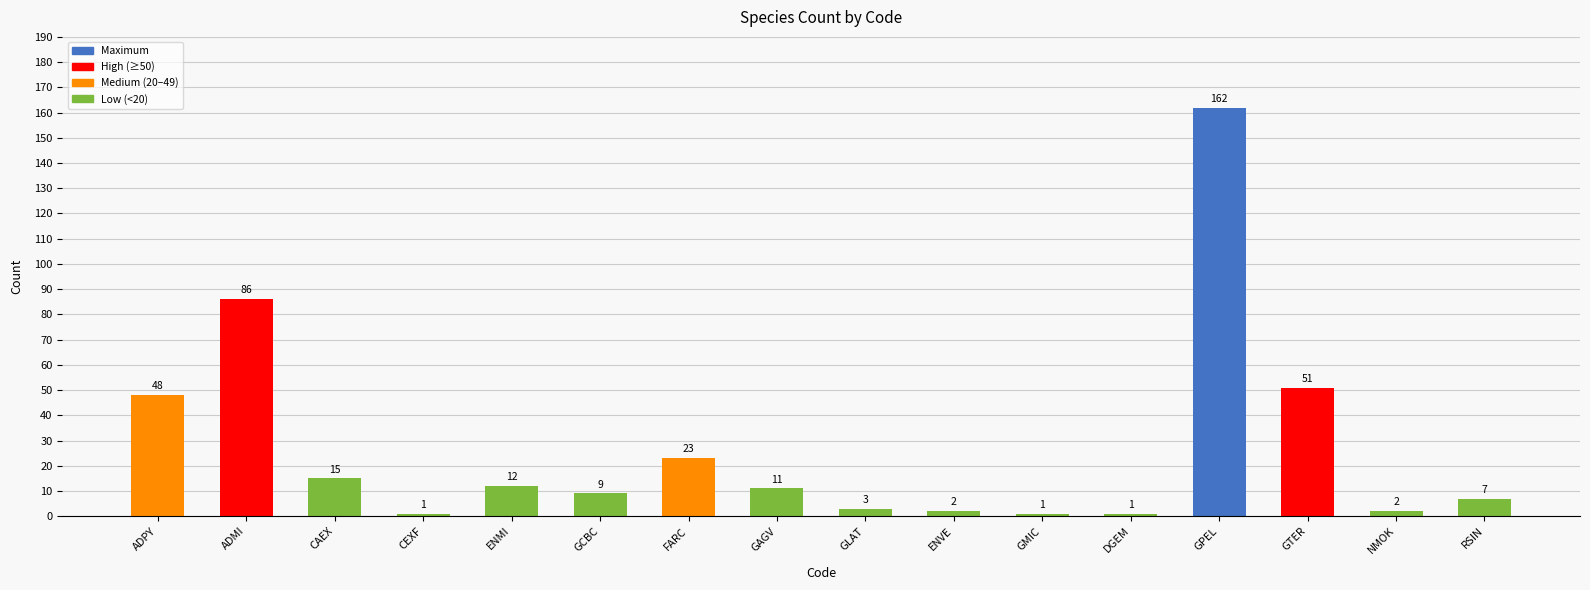

What is the average value?

27